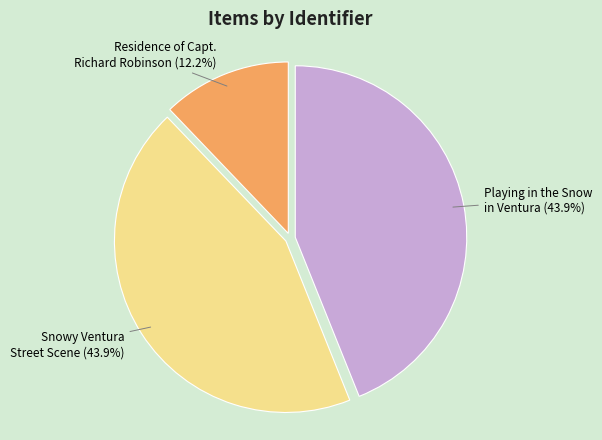

Is there a majority slice in this chart?

No